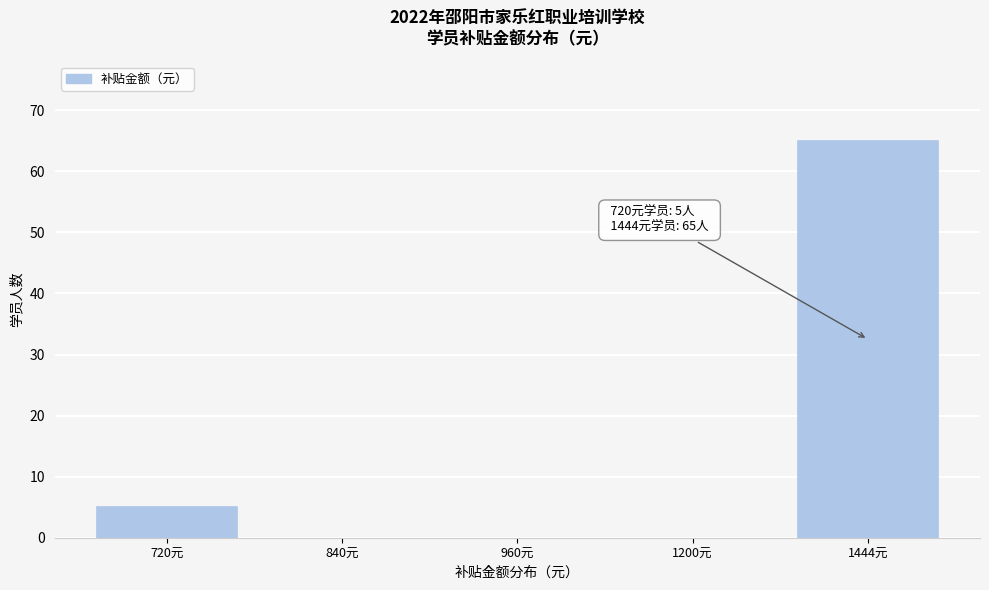

Reading left to right, what are all the values shown in this chart?

720元=5	840元=0	960元=0	1200元=0	1444元=65